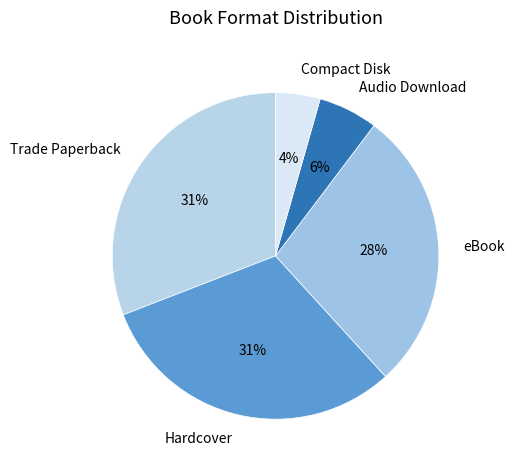

Does Hardcover account for over 50% of the chart?

No